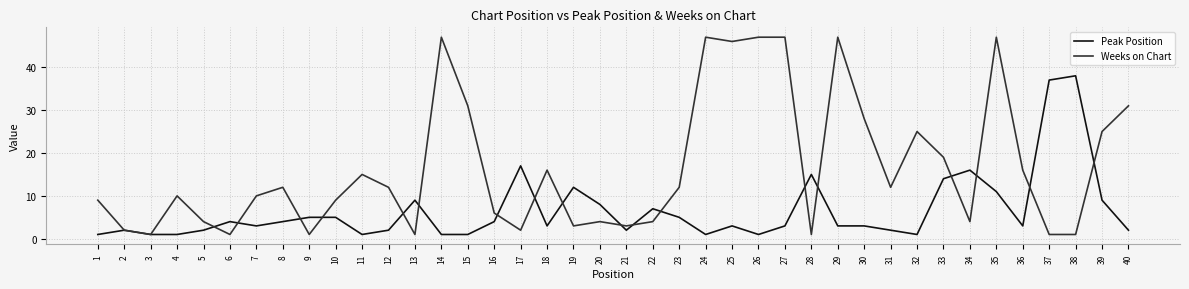

Which series has the widest spread of values?

Weeks on Chart